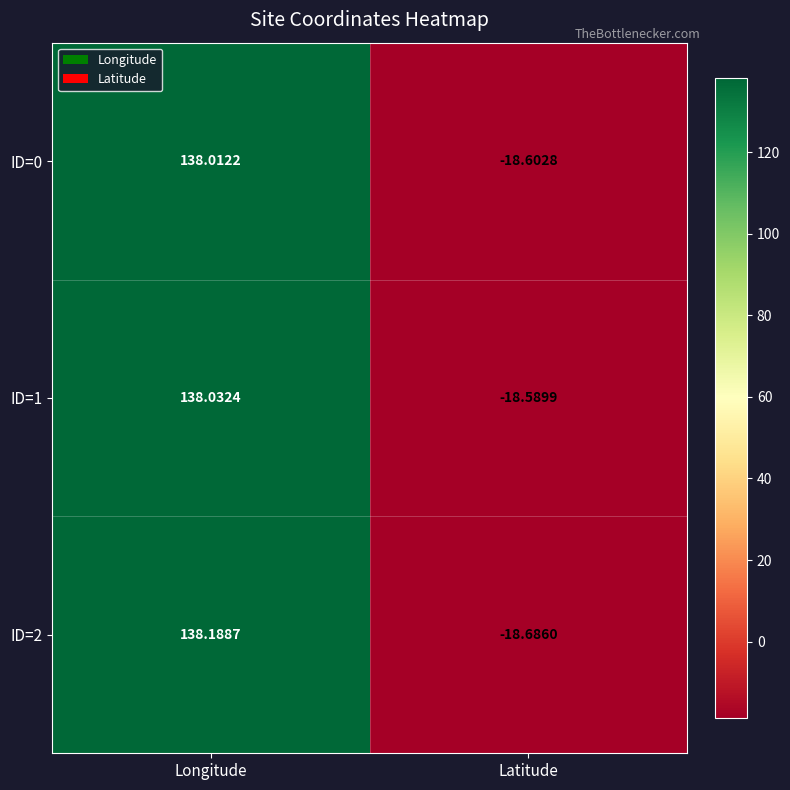

Where is ID=0 nearest to the value 59?

Latitude